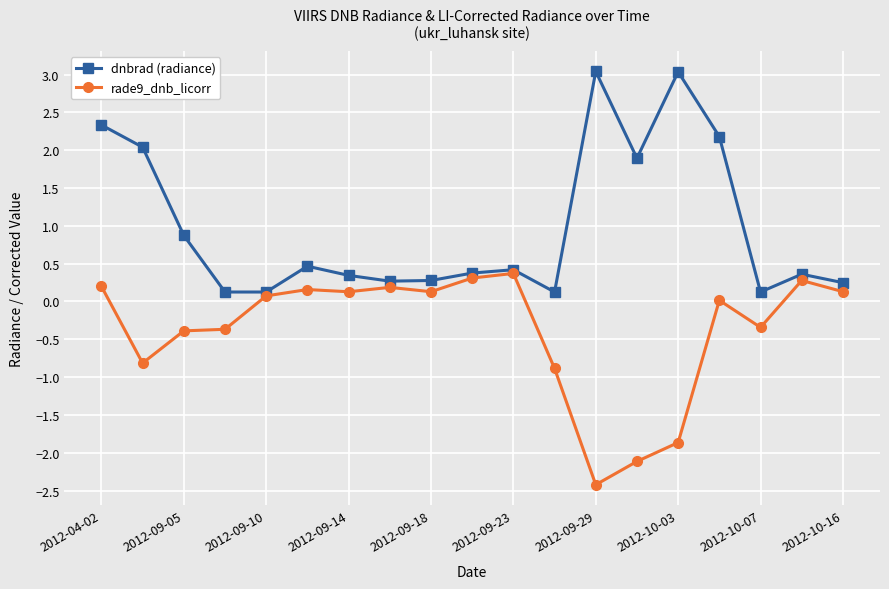

Rank the series by their maximum value, from lowest to highest.

rade9_dnb_licorr, dnbrad (radiance)